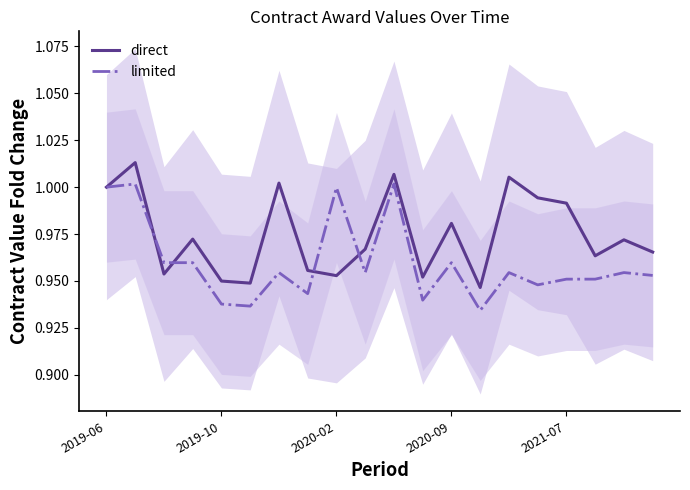

Is it true that direct equals 1.6 at 2019-06?

False